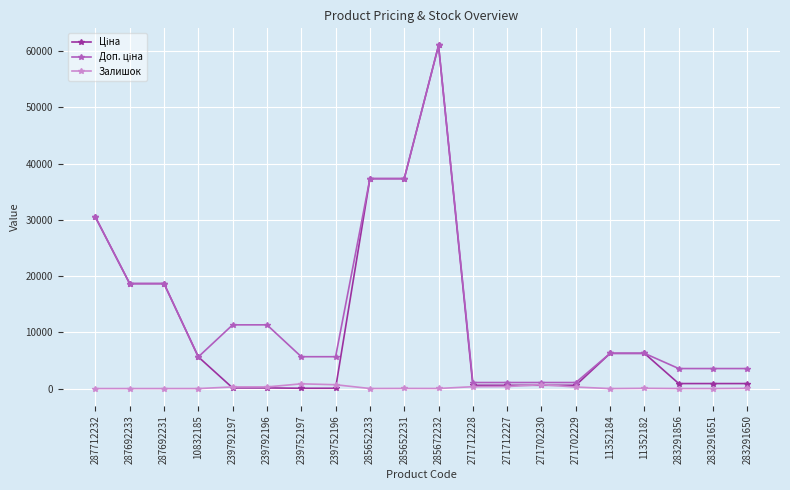

True or false: Залишок has more than 0 points higher than both neighbors.

True